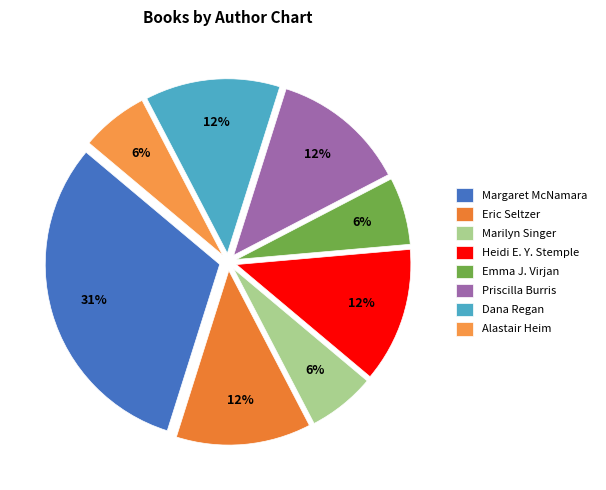

How many slices are in this pie chart?

8